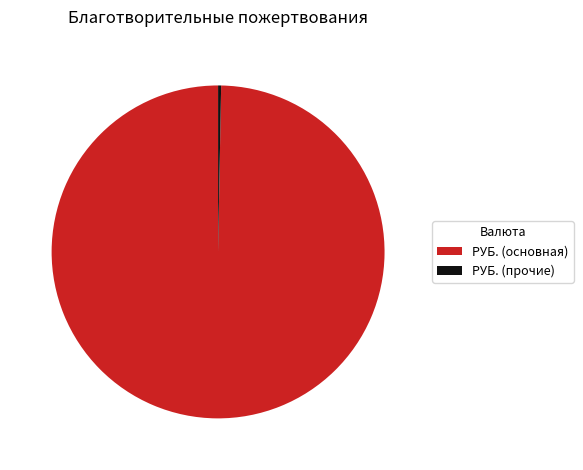

True or false: РУБ. (прочие) accounts for 0% of the total.

True